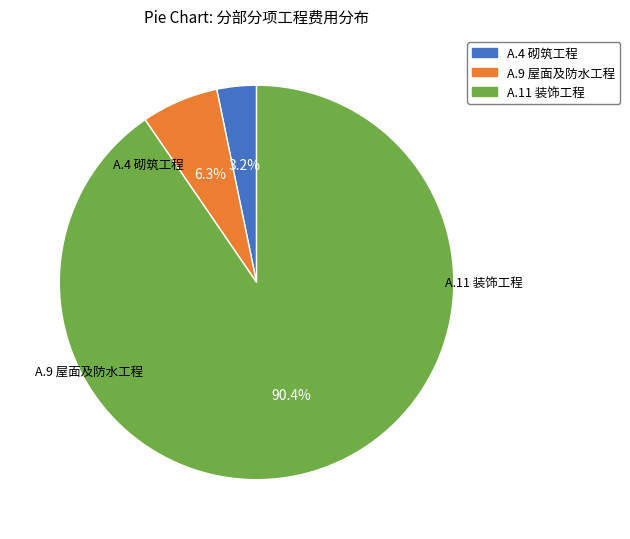

Between A.9 屋面及防水工程 and A.11 装饰工程, which is larger?

A.11 装饰工程